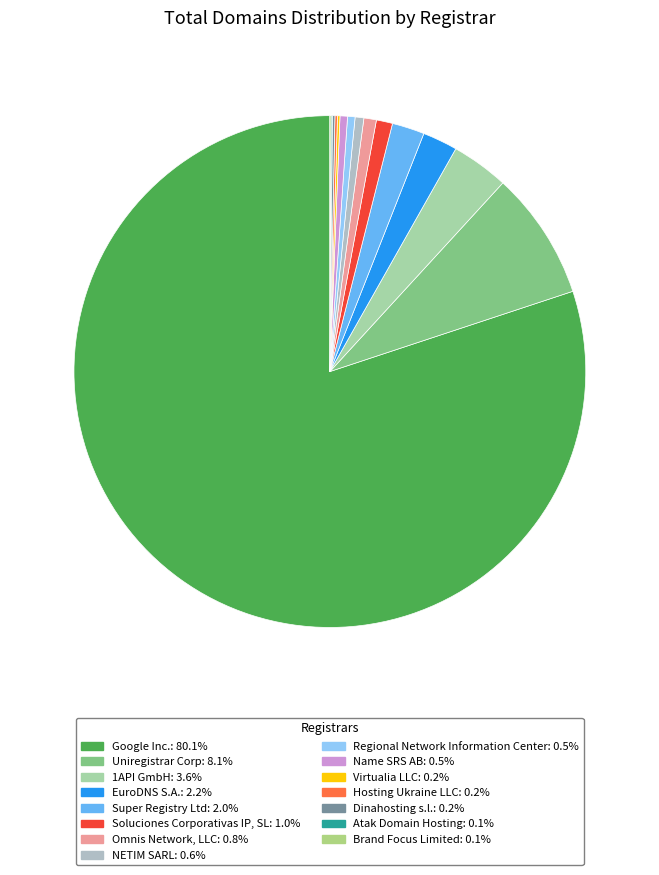

True or false: Dinahosting s.l. accounts for 0% of the total.

True